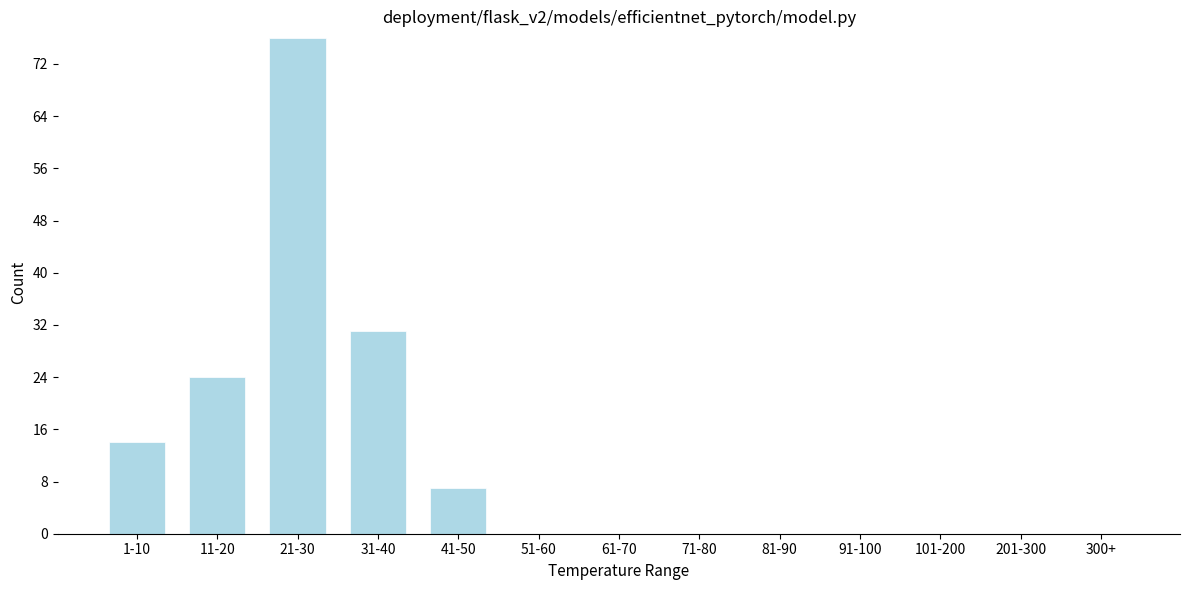

Reading right to left, transcribe all the data shown in this chart.

300+=0	201-300=0	101-200=0	91-100=0	81-90=0	71-80=0	61-70=0	51-60=0	41-50=7	31-40=31	21-30=76	11-20=24	1-10=14